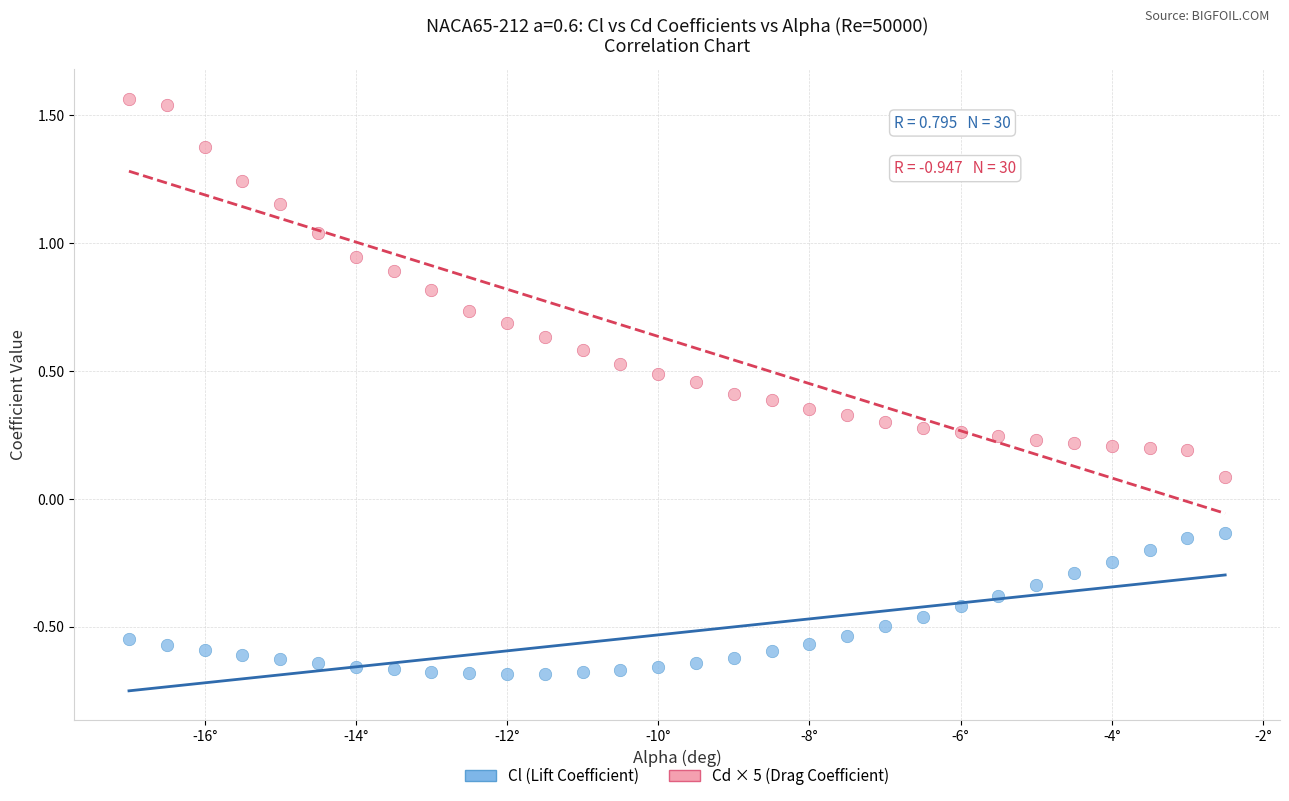

Across all data points, what is the range of Y values (max minus min)?

2.3